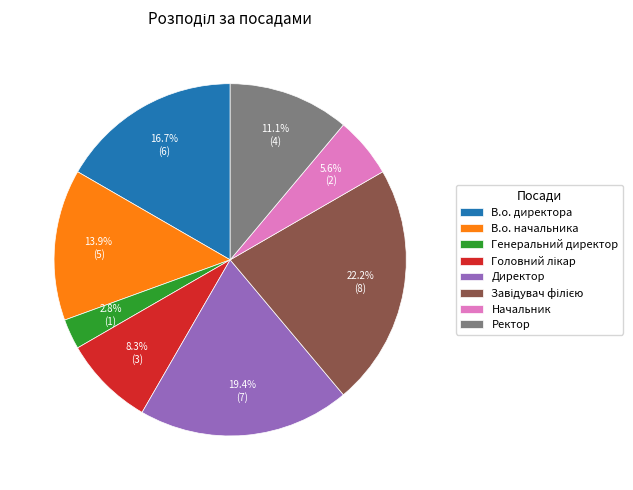

To the nearest percent, what portion does Директор represent?

19%